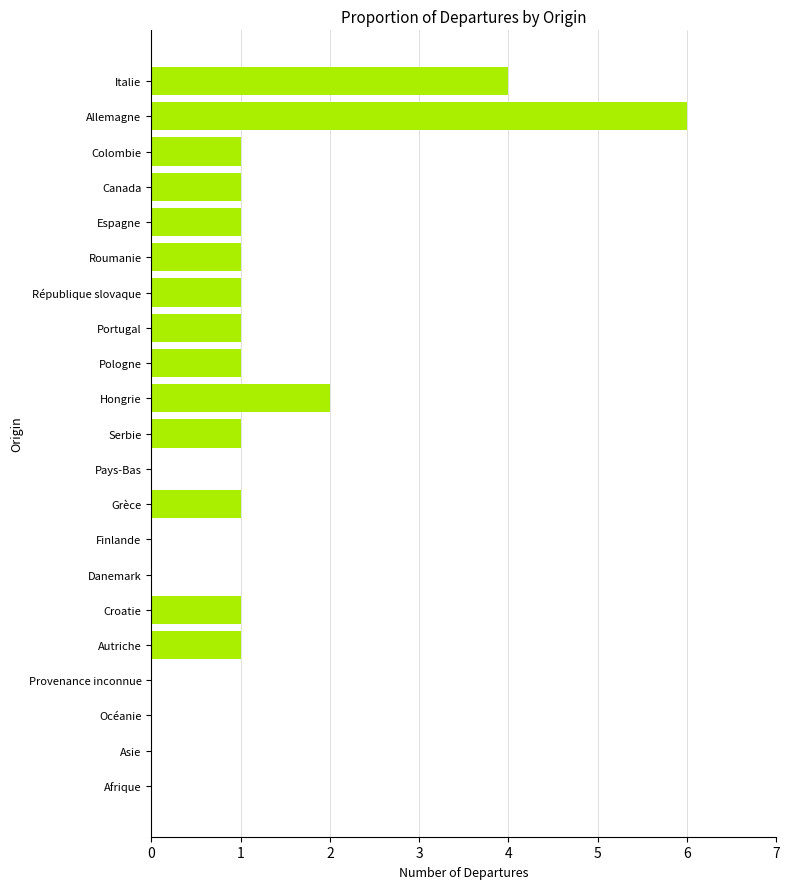

What is the greatest value displayed?

6